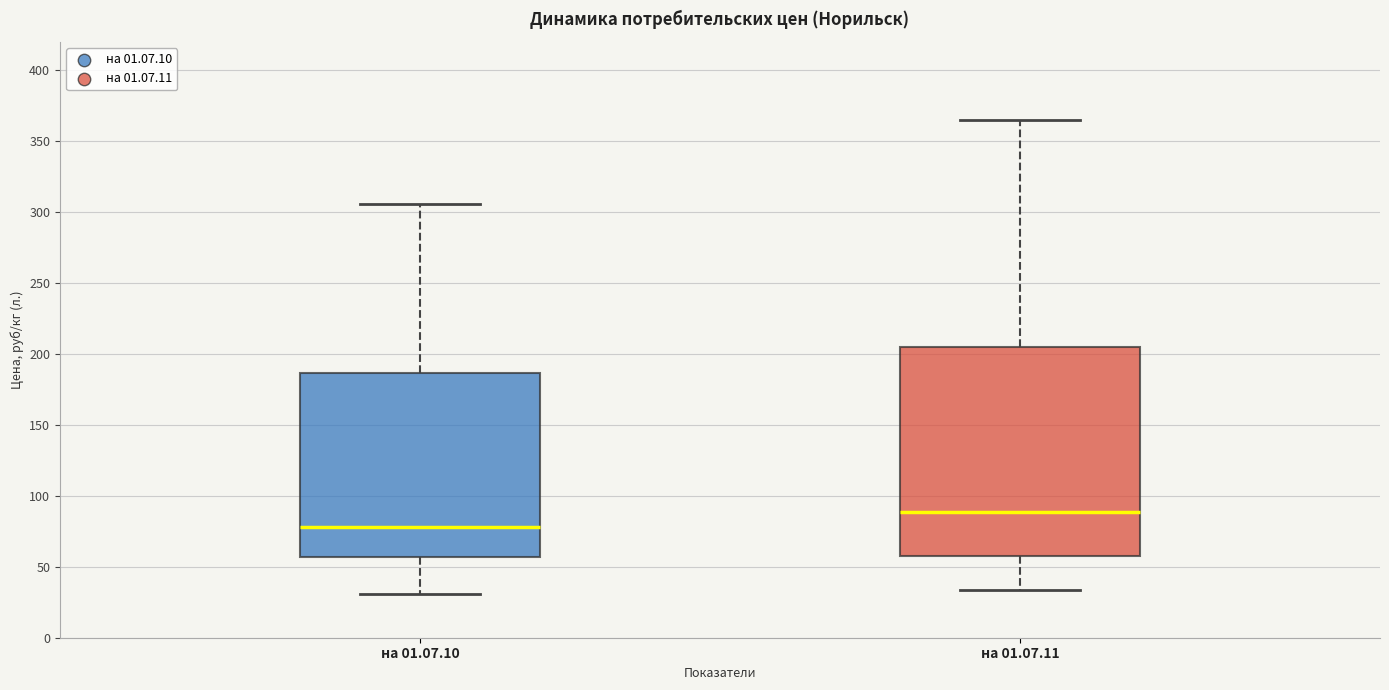

Reading left to right, read every box against the y-axis: the position of its median line, the range the box covers, and the ends of its whiskers. The values are not printed on the chart, so give them approximately, as read against the axis.

на 01.07.10: median 80, box 55 to 185, whiskers 30 to 305
на 01.07.11: median 90, box 60 to 205, whiskers 35 to 365